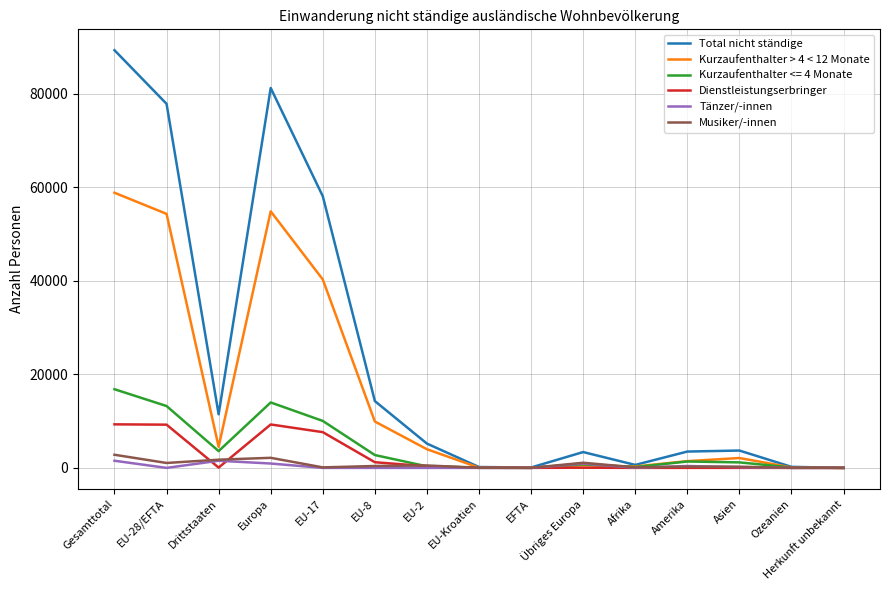

What is the difference between the maximum and minimum values in the Tänzer/-innen series?

1530